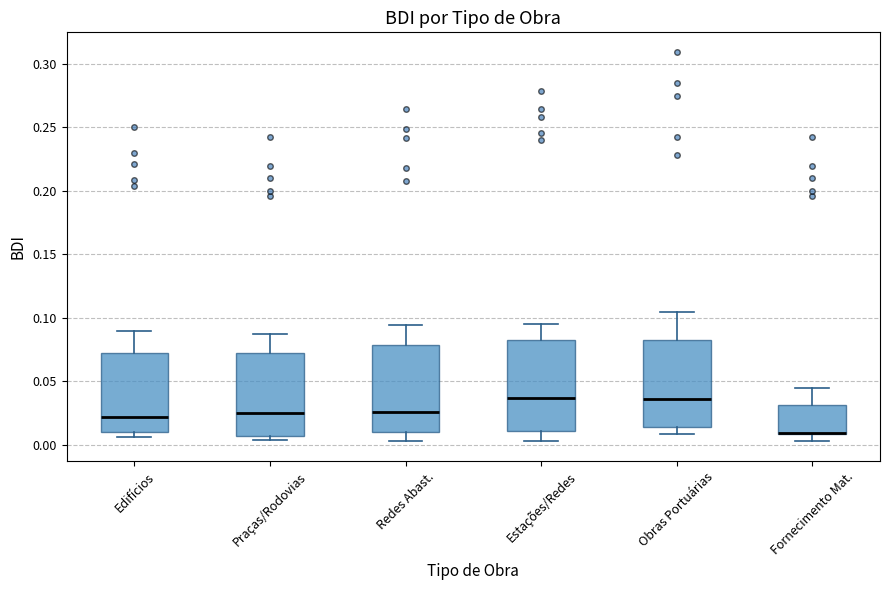

Where does the median line of the box for Praças/Rodovias sit on the y-axis? The values are not printed on the chart, so give them approximately, as read against the axis.

0.025